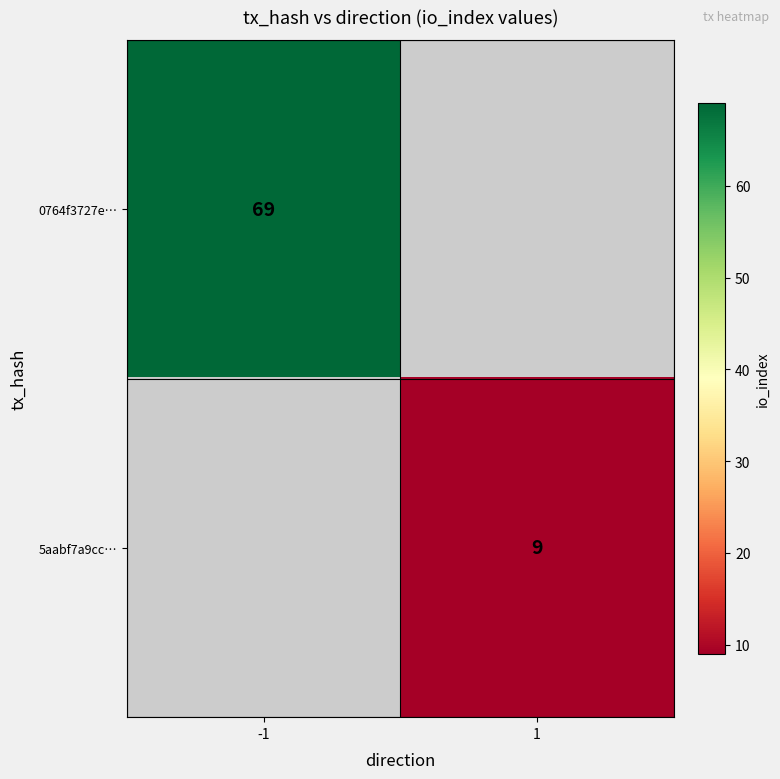

At which category does the chart reach its peak across all series?

-1